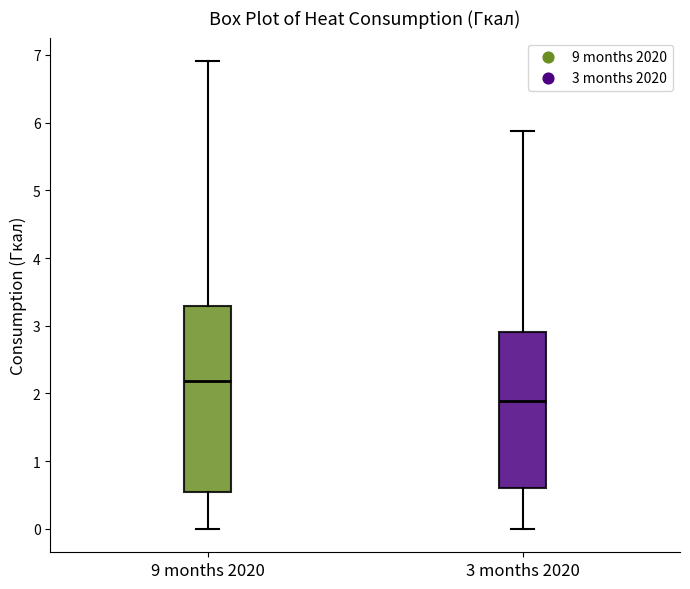

Where does the upper whisker of the box for 3 months 2020 end on the y-axis? The values are not printed on the chart, so give them approximately, as read against the axis.

5.9